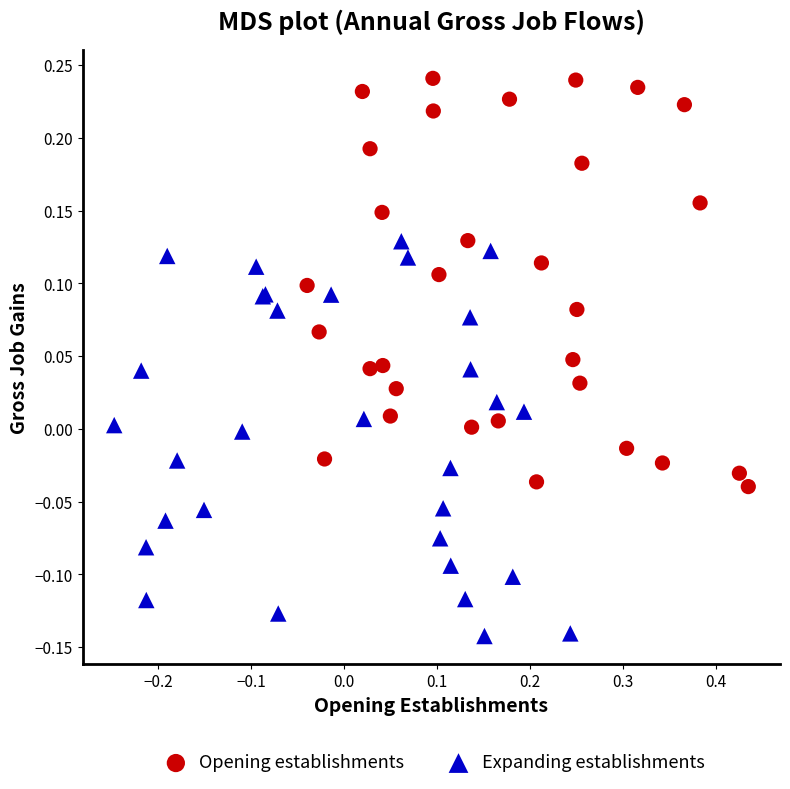

Which series has the widest spread of Y values?

Opening establishments